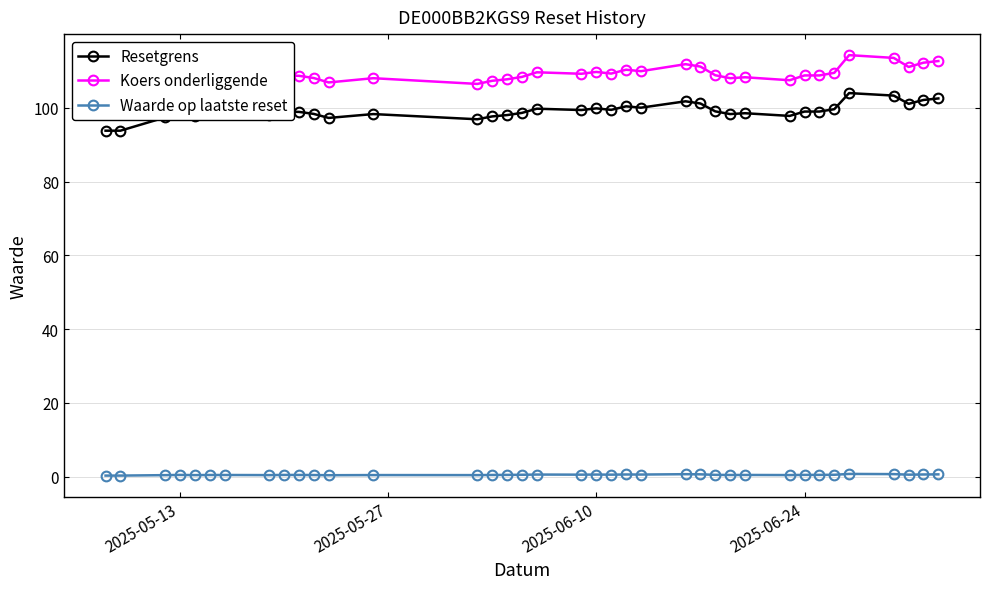

Read the Koers onderliggende value at 2025-05-13.

108.5